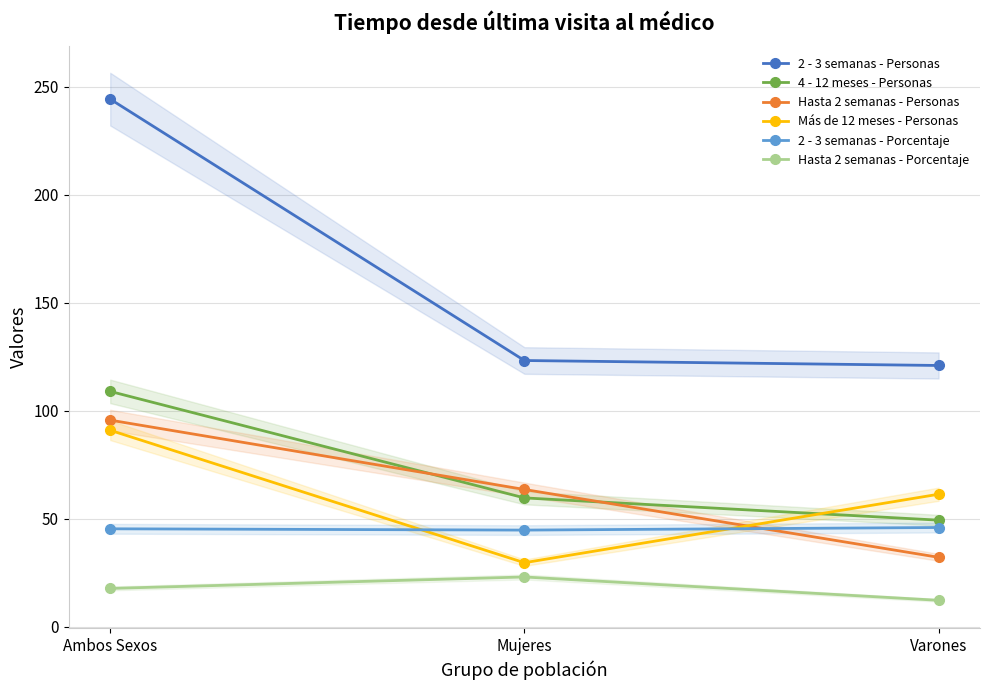

Between Ambos Sexos and Mujeres, which is larger?

Ambos Sexos